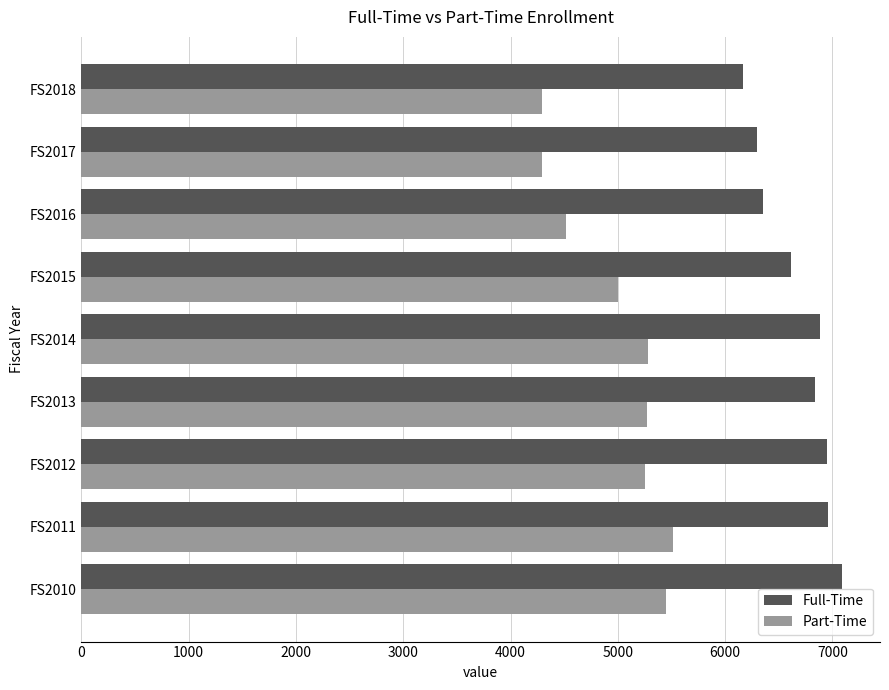

Which series has the largest total across all categories?

Full-Time